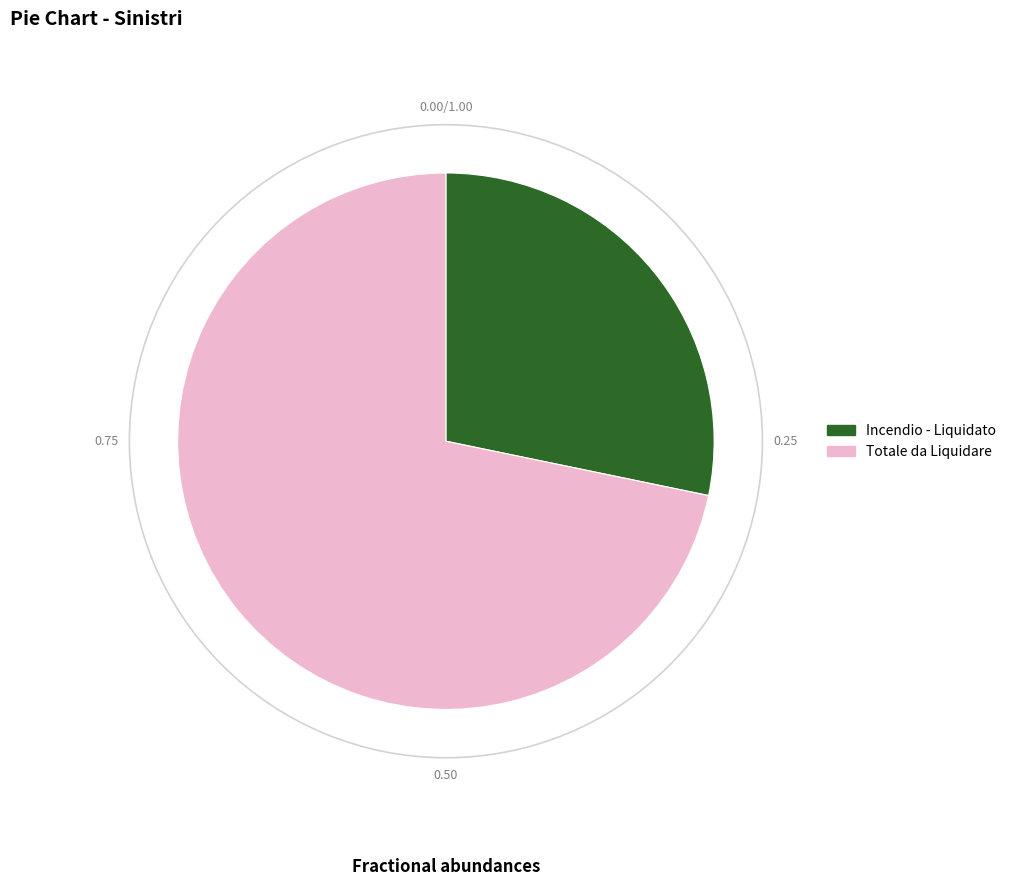

Does Incendio - Liquidato represent more than half of the total?

No